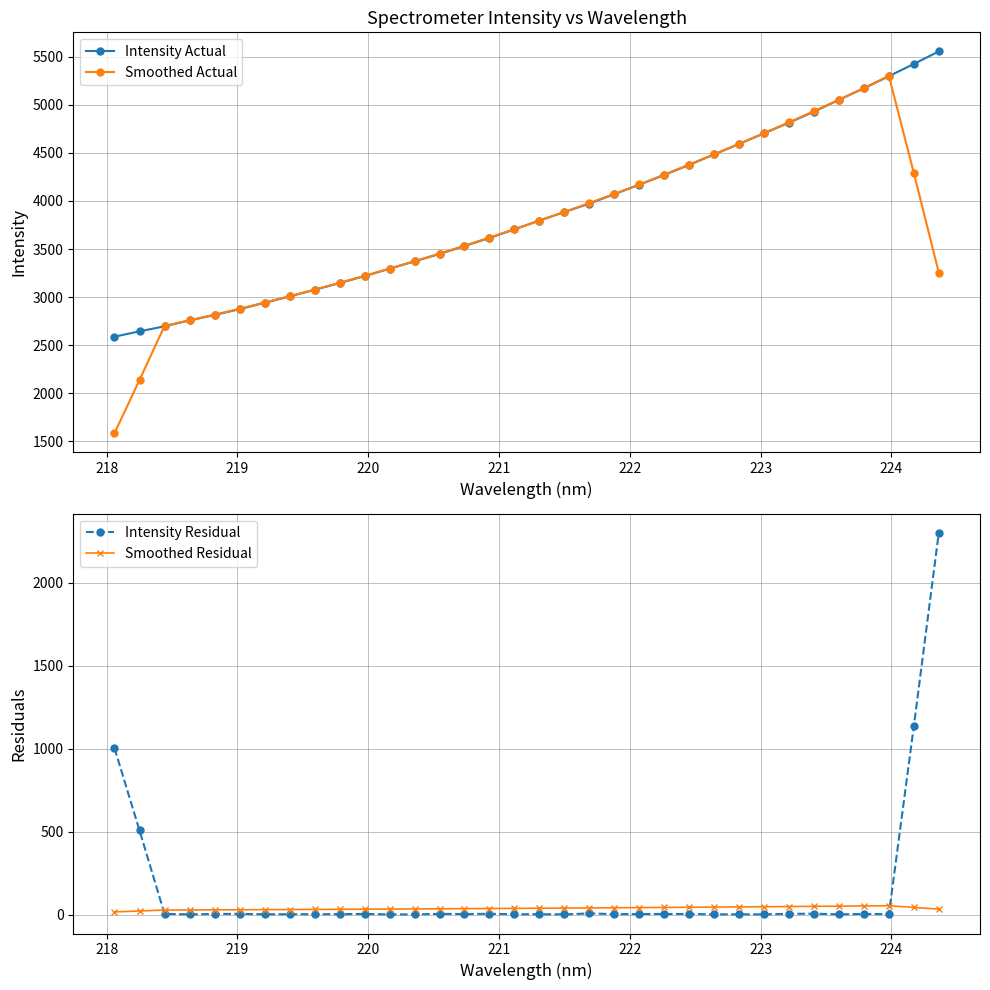

What is the average value of the Smoothed Residual series?

37.2